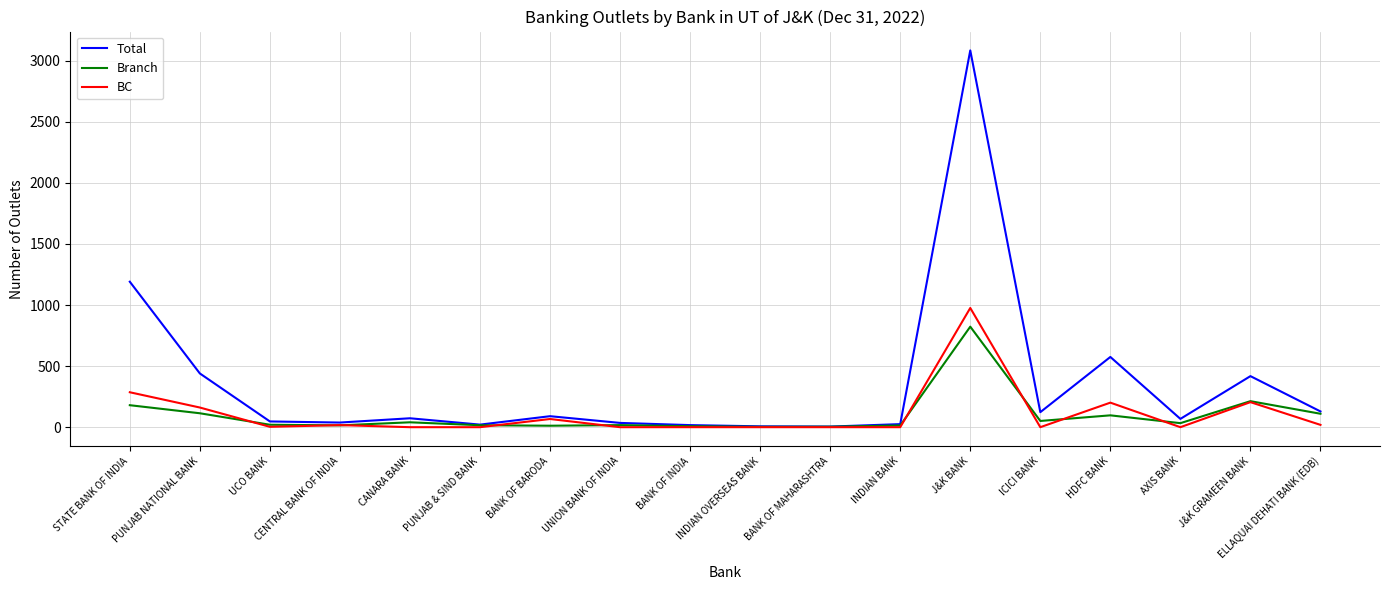

Which series has the widest spread of values?

Total